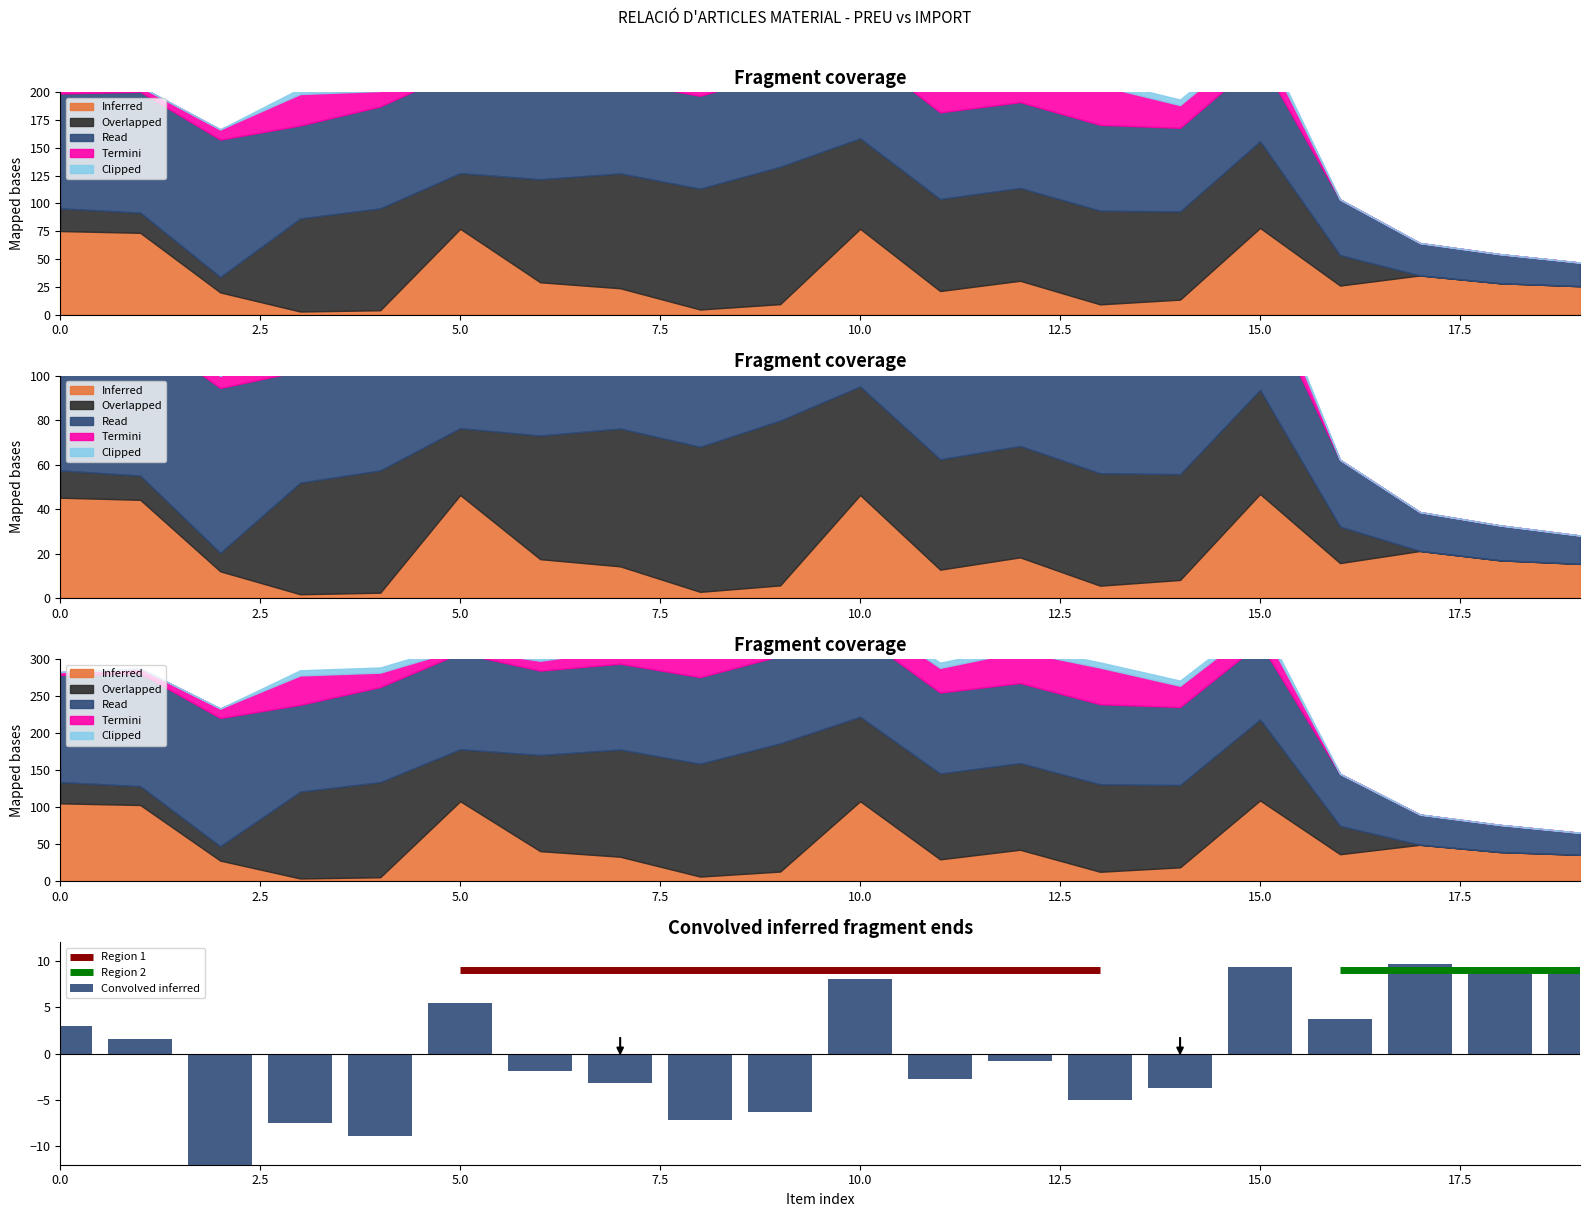

What is the lowest value of the Convolved inferred series?

-12.0